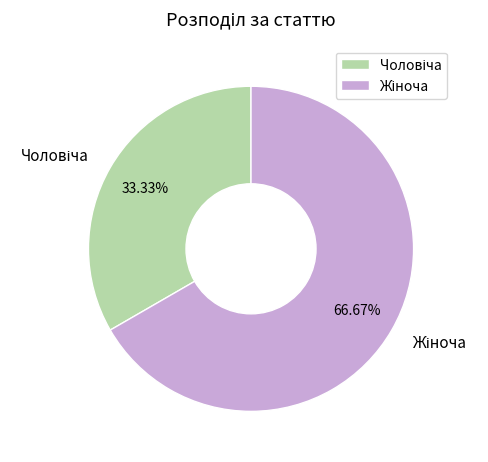

Is there any slice that represents more than half of the pie?

Yes